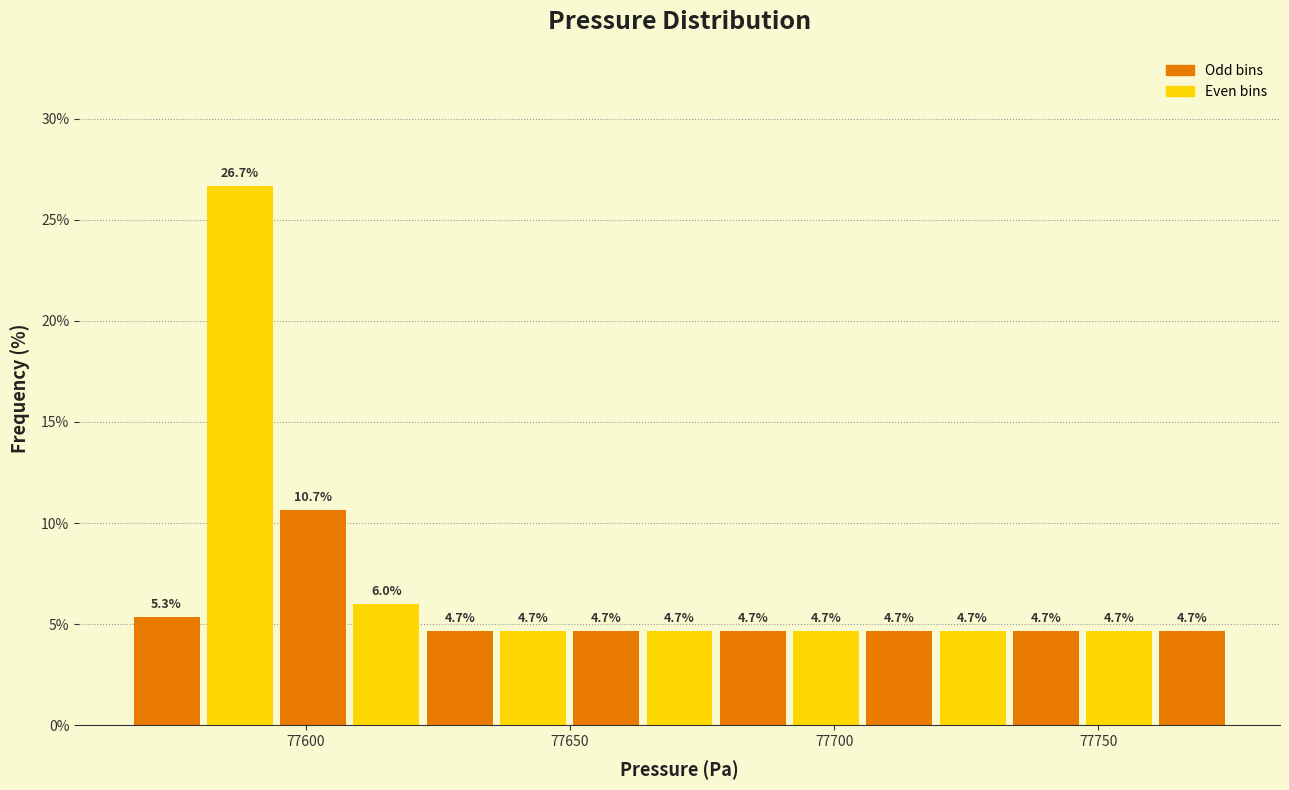

Read against the x-axis, roughly where is the centre of the tallest bar?

77590